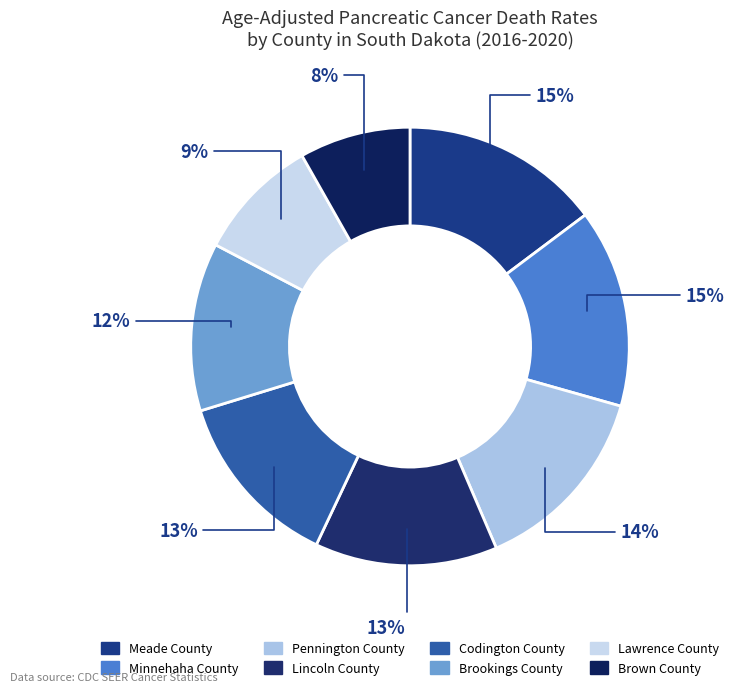

Do Brookings County and Codington County together represent more than half of the pie?

No